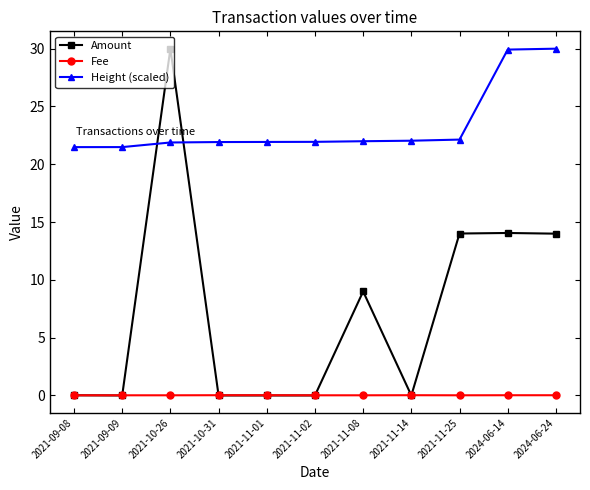

What is the greatest value displayed?

30.0